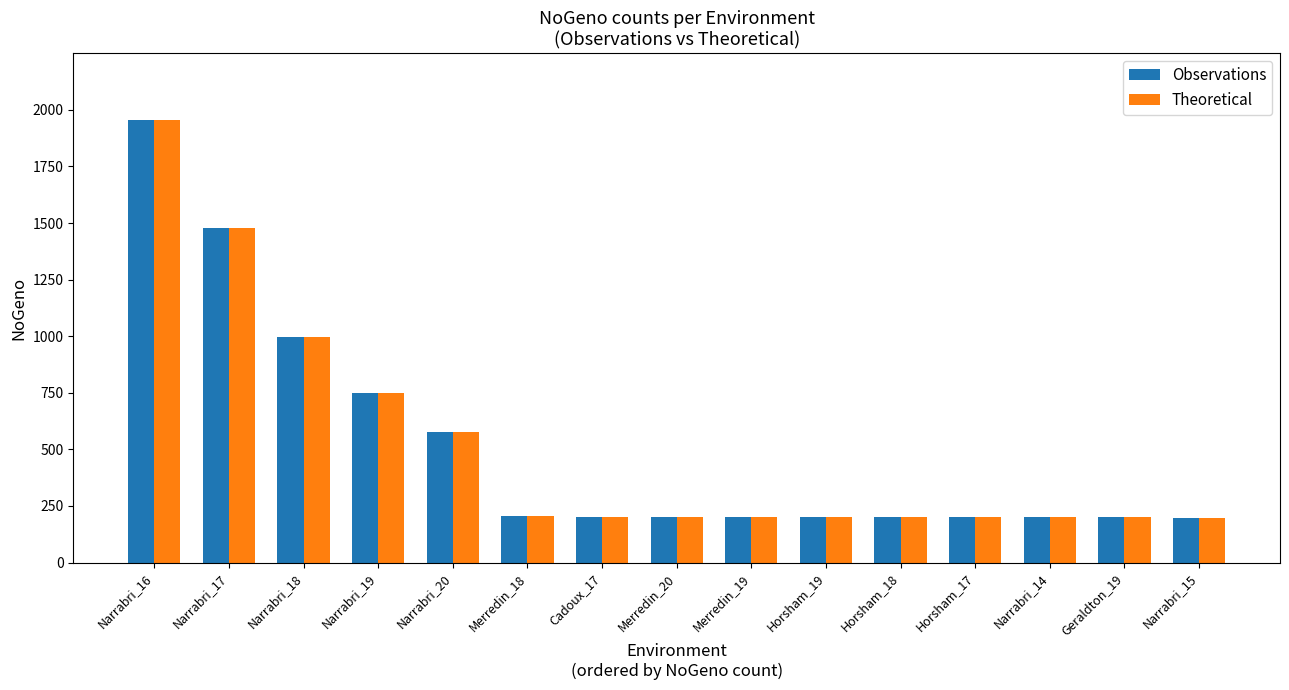

What is the label of the 13th bar from the left?

Narrabri_14